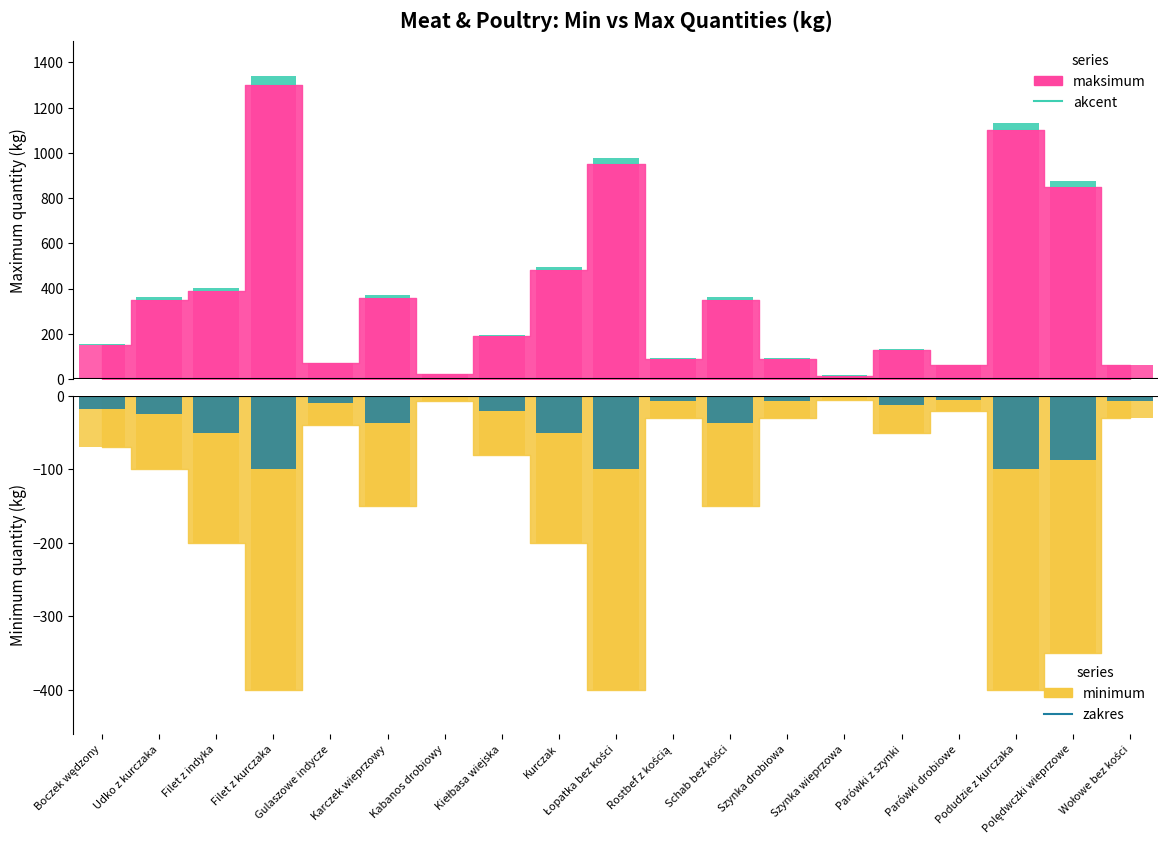

How many bars are there in each group?

2